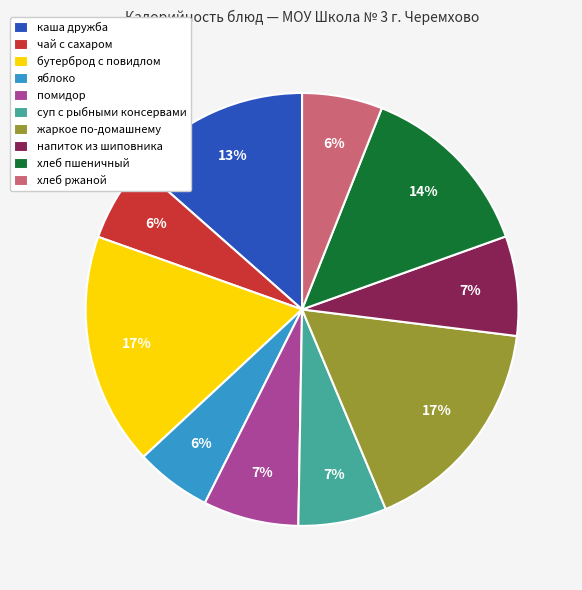

To the nearest percent, what percentage of the pie is жаркое по-домашнему?

17%